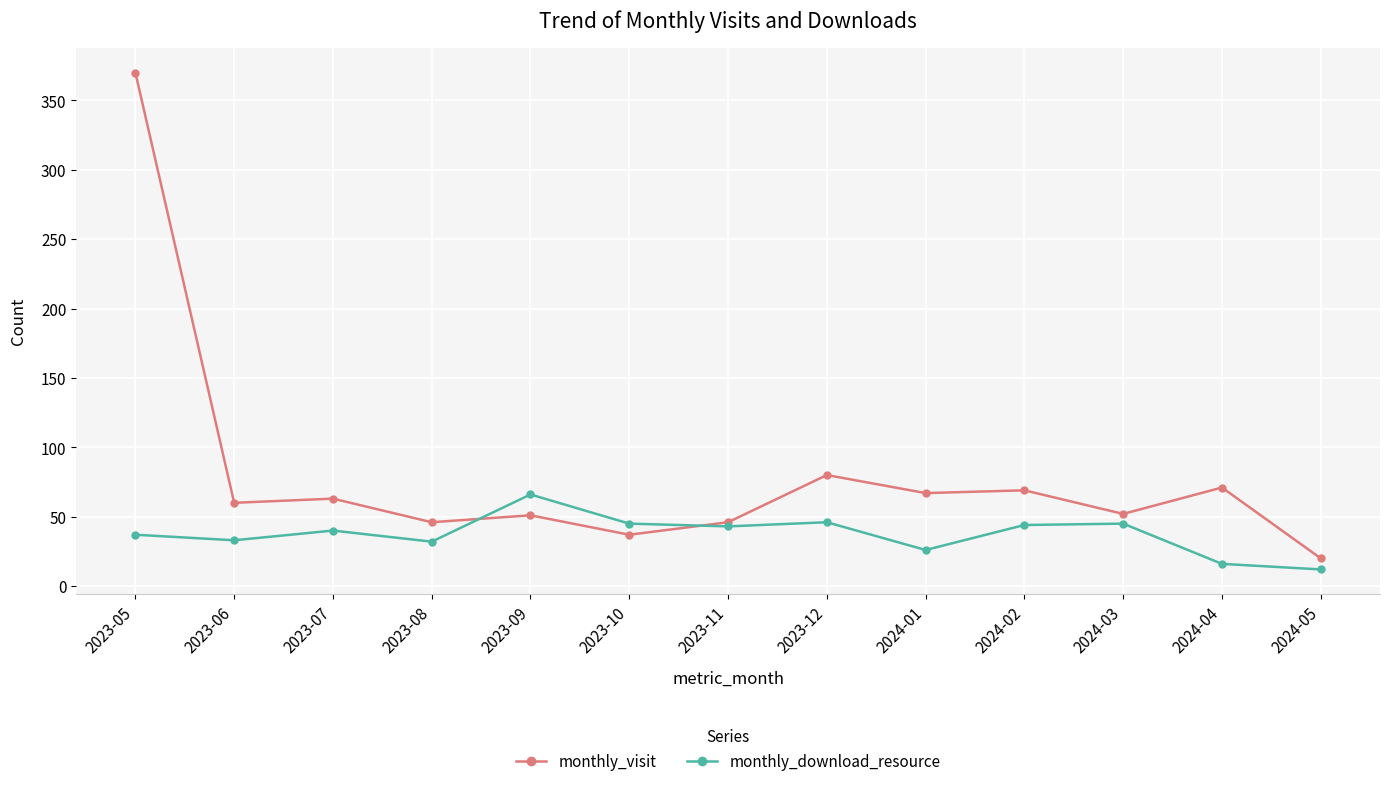

What is the approximate value of monthly_download_resource at 2024-05, to the nearest 5?

10